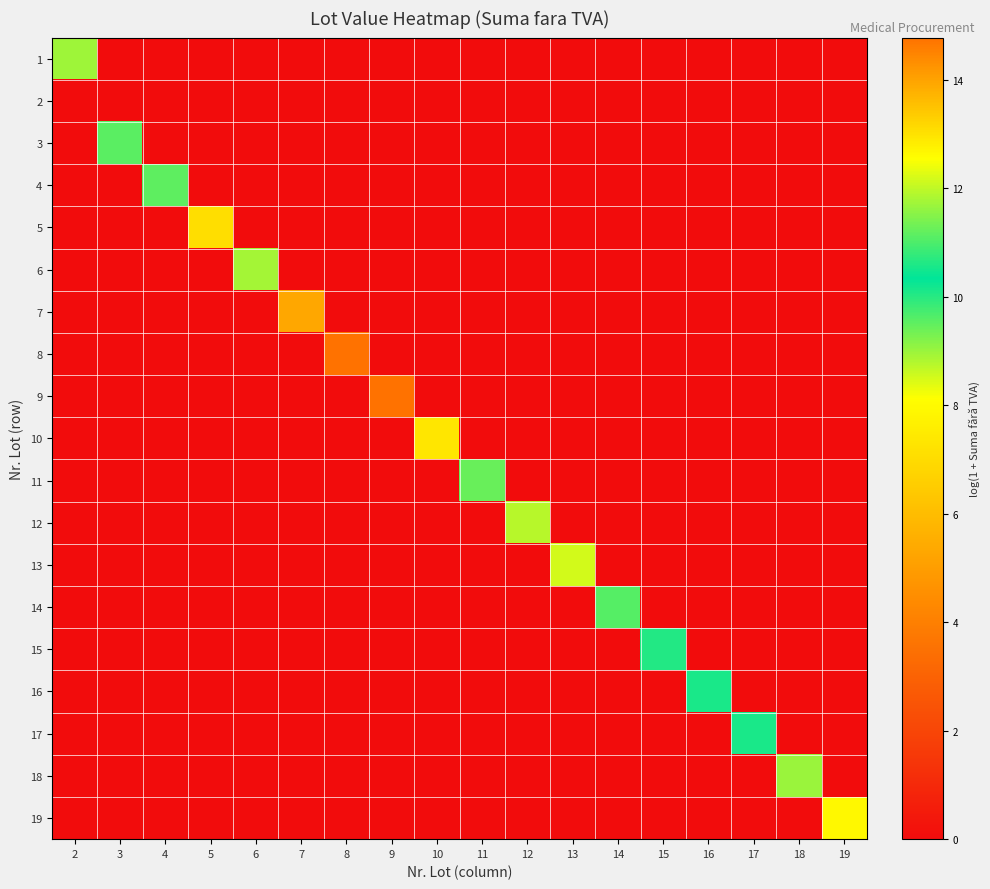

What is the spread (max minus min) of values at 6?

11.8